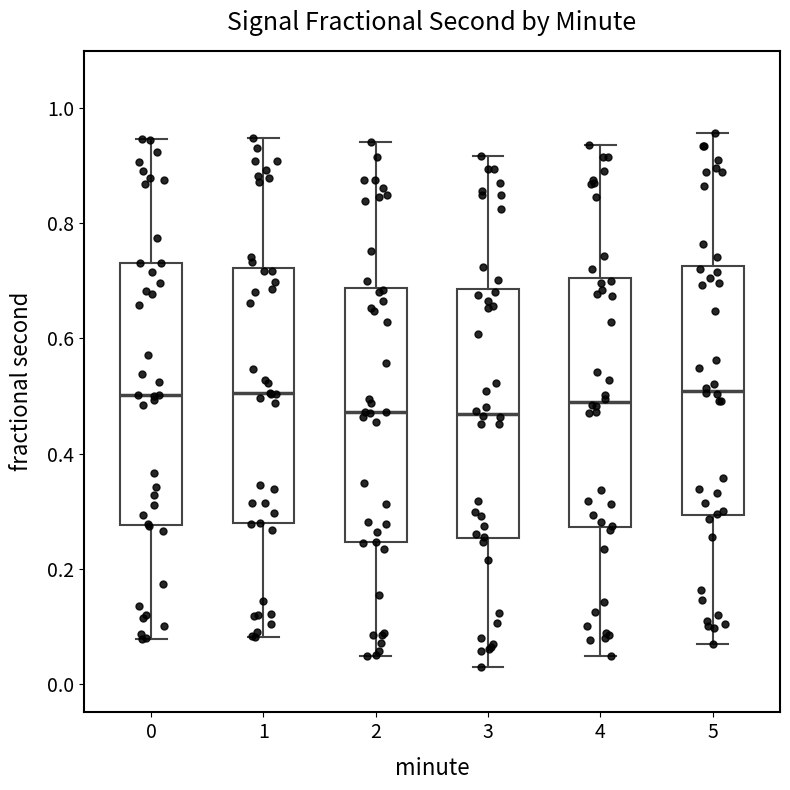

Where is the upper edge of the box at x = 4 on the y-axis? The values are not printed on the chart, so give them approximately, as read against the axis.

0.70